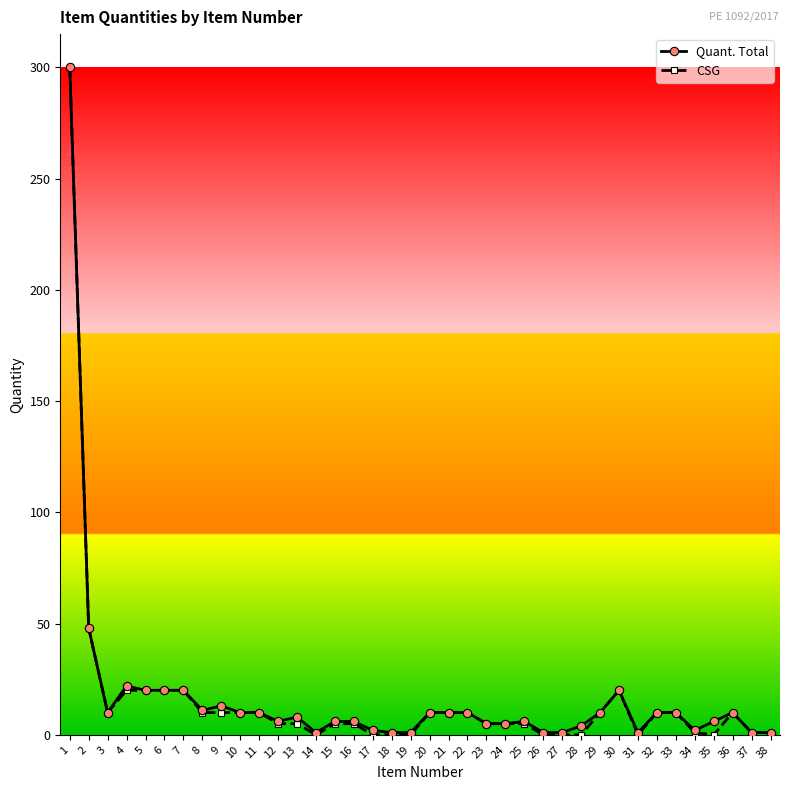

What is the sum of all CSG values?

606